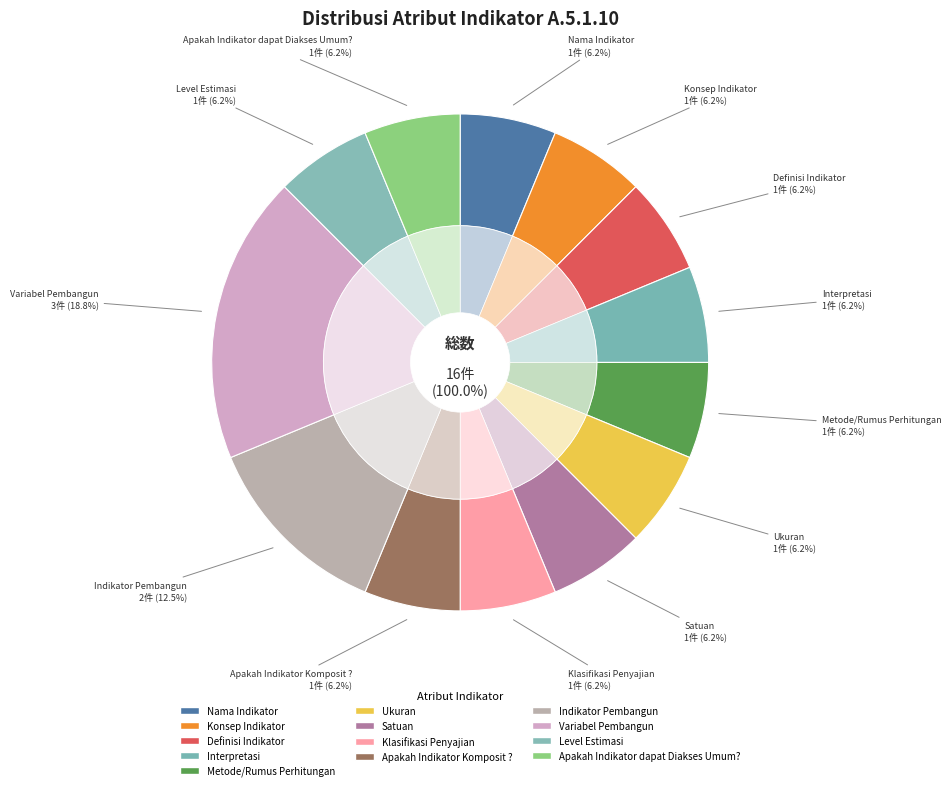

To the nearest percent, what is the difference between the largest and smallest slice percentages?

12%